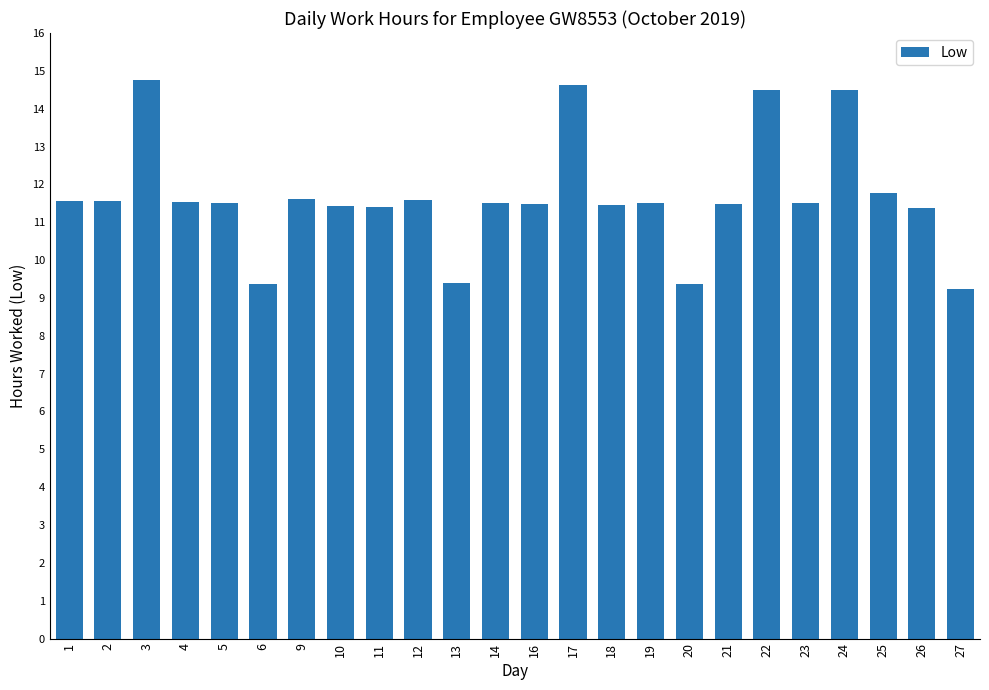

How many series are shown in this chart?

1